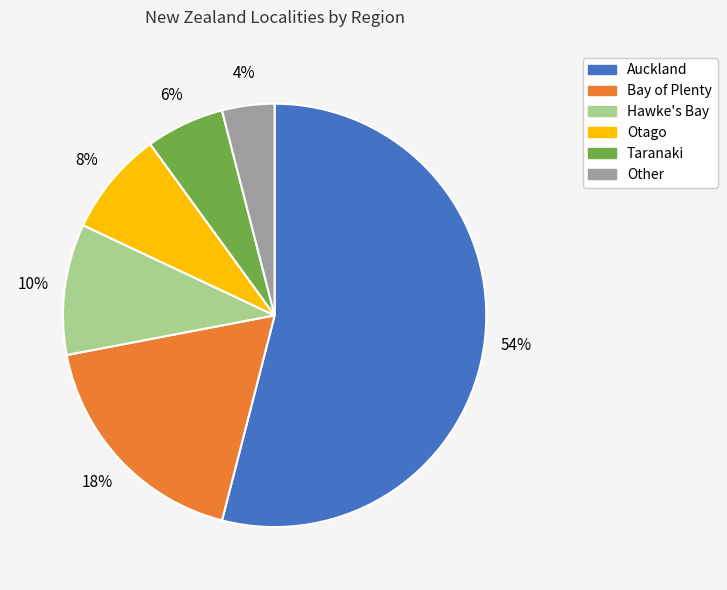

To the nearest percent, what is the average slice percentage?

17%